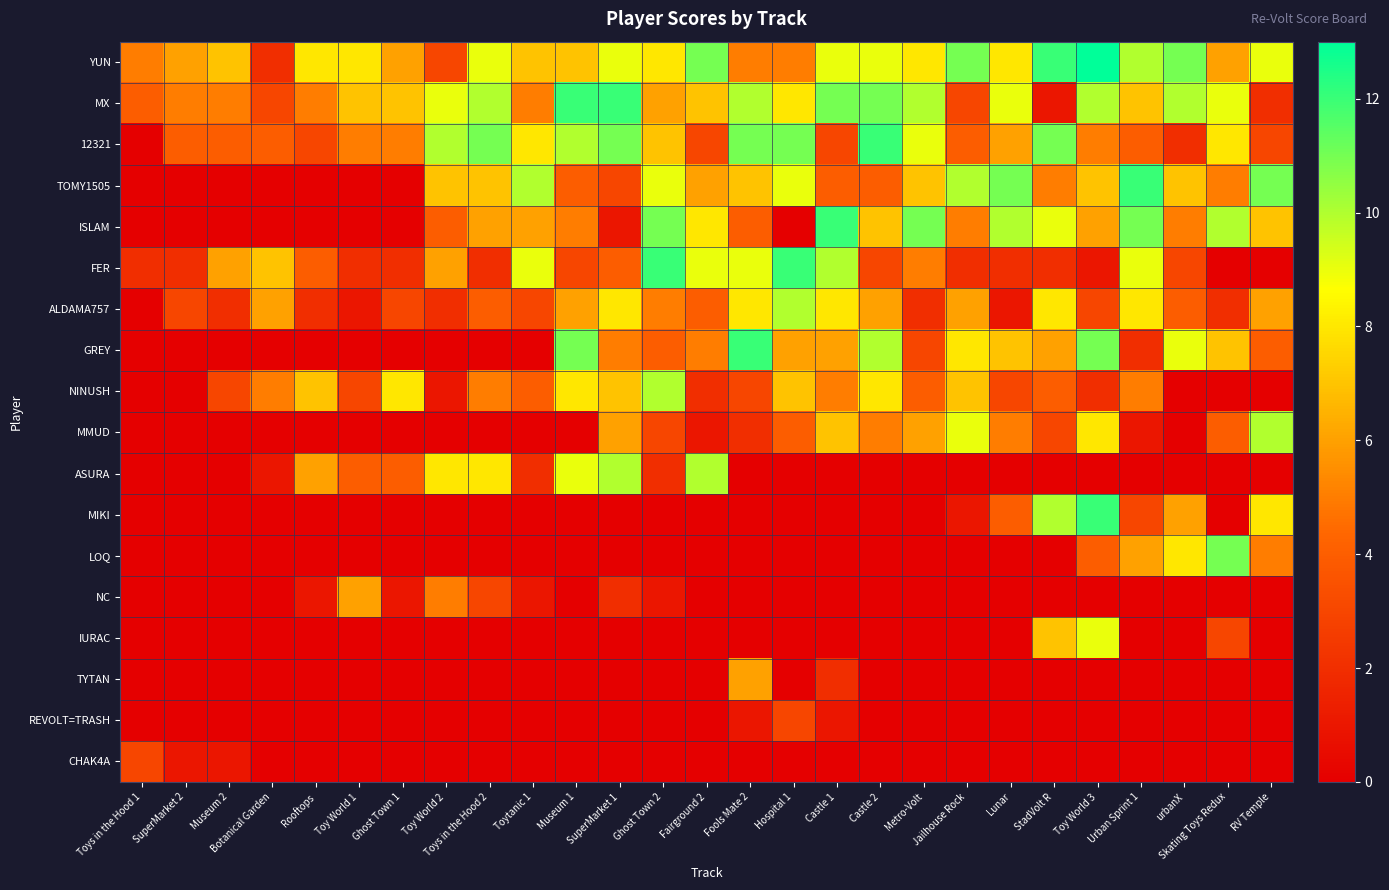

Reading left to right, list all the values displayed in this chart.

YUN: Toys in the Hood 1=5	SuperMarket 2=6	Museum 2=7	Botanical Garden=2	Rooftops=8	Toy World 1=8	Ghost Town 1=6	Toy World 2=3	Toys in the Hood 2=9	Toytanic 1=7	Museum 1=7	SuperMarket 1=9	Ghost Town 2=8	Fairground 2=11	Fools Mate 2=5	Hospital 1=5	Castle 1=9	Castle 2=9	Metro-Volt=8	Jailhouse Rock=11	Lunar=8	StadVolt R=12	Toy World 3=13	Urban Sprint 1=10	urbanX=11	Skating Toys Redux=6	RV Temple=9
MX: Toys in the Hood 1=4	SuperMarket 2=5	Museum 2=5	Botanical Garden=3	Rooftops=5	Toy World 1=7	Ghost Town 1=7	Toy World 2=9	Toys in the Hood 2=10	Toytanic 1=5	Museum 1=12	SuperMarket 1=12	Ghost Town 2=6	Fairground 2=7	Fools Mate 2=10	Hospital 1=8	Castle 1=11	Castle 2=11	Metro-Volt=10	Jailhouse Rock=3	Lunar=9	StadVolt R=1	Toy World 3=10	Urban Sprint 1=7	urbanX=10	Skating Toys Redux=9	RV Temple=2
12321: Toys in the Hood 1=0	SuperMarket 2=4	Museum 2=4	Botanical Garden=4	Rooftops=3	Toy World 1=5	Ghost Town 1=5	Toy World 2=10	Toys in the Hood 2=11	Toytanic 1=8	Museum 1=10	SuperMarket 1=11	Ghost Town 2=7	Fairground 2=3	Fools Mate 2=11	Hospital 1=11	Castle 1=3	Castle 2=12	Metro-Volt=9	Jailhouse Rock=4	Lunar=6	StadVolt R=11	Toy World 3=5	Urban Sprint 1=4	urbanX=2	Skating Toys Redux=8	RV Temple=3
TOMY1505: Toys in the Hood 1=0	SuperMarket 2=0	Museum 2=0	Botanical Garden=0	Rooftops=0	Toy World 1=0	Ghost Town 1=0	Toy World 2=7	Toys in the Hood 2=7	Toytanic 1=10	Museum 1=4	SuperMarket 1=3	Ghost Town 2=9	Fairground 2=6	Fools Mate 2=7	Hospital 1=9	Castle 1=4	Castle 2=4	Metro-Volt=7	Jailhouse Rock=10	Lunar=11	StadVolt R=5	Toy World 3=7	Urban Sprint 1=12	urbanX=7	Skating Toys Redux=5	RV Temple=11
ISLAM: Toys in the Hood 1=0	SuperMarket 2=0	Museum 2=0	Botanical Garden=0	Rooftops=0	Toy World 1=0	Ghost Town 1=0	Toy World 2=4	Toys in the Hood 2=6	Toytanic 1=6	Museum 1=5	SuperMarket 1=1	Ghost Town 2=11	Fairground 2=8	Fools Mate 2=4	Hospital 1=0	Castle 1=12	Castle 2=7	Metro-Volt=11	Jailhouse Rock=5	Lunar=10	StadVolt R=9	Toy World 3=6	Urban Sprint 1=11	urbanX=5	Skating Toys Redux=10	RV Temple=7
FER: Toys in the Hood 1=2	SuperMarket 2=2	Museum 2=6	Botanical Garden=7	Rooftops=4	Toy World 1=2	Ghost Town 1=2	Toy World 2=6	Toys in the Hood 2=2	Toytanic 1=9	Museum 1=3	SuperMarket 1=4	Ghost Town 2=12	Fairground 2=9	Fools Mate 2=9	Hospital 1=12	Castle 1=10	Castle 2=3	Metro-Volt=5	Jailhouse Rock=2	Lunar=2	StadVolt R=2	Toy World 3=1	Urban Sprint 1=9	urbanX=3	Skating Toys Redux=0	RV Temple=0
ALDAMA757: Toys in the Hood 1=0	SuperMarket 2=3	Museum 2=2	Botanical Garden=6	Rooftops=2	Toy World 1=1	Ghost Town 1=3	Toy World 2=2	Toys in the Hood 2=4	Toytanic 1=3	Museum 1=6	SuperMarket 1=8	Ghost Town 2=5	Fairground 2=4	Fools Mate 2=8	Hospital 1=10	Castle 1=8	Castle 2=6	Metro-Volt=2	Jailhouse Rock=6	Lunar=1	StadVolt R=8	Toy World 3=3	Urban Sprint 1=8	urbanX=4	Skating Toys Redux=2	RV Temple=6
GREY: Toys in the Hood 1=0	SuperMarket 2=0	Museum 2=0	Botanical Garden=0	Rooftops=0	Toy World 1=0	Ghost Town 1=0	Toy World 2=0	Toys in the Hood 2=0	Toytanic 1=0	Museum 1=11	SuperMarket 1=5	Ghost Town 2=4	Fairground 2=5	Fools Mate 2=12	Hospital 1=6	Castle 1=6	Castle 2=10	Metro-Volt=3	Jailhouse Rock=8	Lunar=7	StadVolt R=6	Toy World 3=11	Urban Sprint 1=2	urbanX=9	Skating Toys Redux=7	RV Temple=4
NINUSH: Toys in the Hood 1=0	SuperMarket 2=0	Museum 2=3	Botanical Garden=5	Rooftops=7	Toy World 1=3	Ghost Town 1=8	Toy World 2=1	Toys in the Hood 2=5	Toytanic 1=4	Museum 1=8	SuperMarket 1=7	Ghost Town 2=10	Fairground 2=2	Fools Mate 2=3	Hospital 1=7	Castle 1=5	Castle 2=8	Metro-Volt=4	Jailhouse Rock=7	Lunar=3	StadVolt R=4	Toy World 3=2	Urban Sprint 1=5	urbanX=0	Skating Toys Redux=0	RV Temple=0
MMUD: Toys in the Hood 1=0	SuperMarket 2=0	Museum 2=0	Botanical Garden=0	Rooftops=0	Toy World 1=0	Ghost Town 1=0	Toy World 2=0	Toys in the Hood 2=0	Toytanic 1=0	Museum 1=0	SuperMarket 1=6	Ghost Town 2=3	Fairground 2=1	Fools Mate 2=2	Hospital 1=4	Castle 1=7	Castle 2=5	Metro-Volt=6	Jailhouse Rock=9	Lunar=5	StadVolt R=3	Toy World 3=8	Urban Sprint 1=1	urbanX=0	Skating Toys Redux=4	RV Temple=10
ASURA: Toys in the Hood 1=0	SuperMarket 2=0	Museum 2=0	Botanical Garden=1	Rooftops=6	Toy World 1=4	Ghost Town 1=4	Toy World 2=8	Toys in the Hood 2=8	Toytanic 1=2	Museum 1=9	SuperMarket 1=10	Ghost Town 2=2	Fairground 2=10	Fools Mate 2=0	Hospital 1=0	Castle 1=0	Castle 2=0	Metro-Volt=0	Jailhouse Rock=0	Lunar=0	StadVolt R=0	Toy World 3=0	Urban Sprint 1=0	urbanX=0	Skating Toys Redux=0	RV Temple=0
MIKI: Toys in the Hood 1=0	SuperMarket 2=0	Museum 2=0	Botanical Garden=0	Rooftops=0	Toy World 1=0	Ghost Town 1=0	Toy World 2=0	Toys in the Hood 2=0	Toytanic 1=0	Museum 1=0	SuperMarket 1=0	Ghost Town 2=0	Fairground 2=0	Fools Mate 2=0	Hospital 1=0	Castle 1=0	Castle 2=0	Metro-Volt=0	Jailhouse Rock=1	Lunar=4	StadVolt R=10	Toy World 3=12	Urban Sprint 1=3	urbanX=6	Skating Toys Redux=0	RV Temple=8
LOQ: Toys in the Hood 1=0	SuperMarket 2=0	Museum 2=0	Botanical Garden=0	Rooftops=0	Toy World 1=0	Ghost Town 1=0	Toy World 2=0	Toys in the Hood 2=0	Toytanic 1=0	Museum 1=0	SuperMarket 1=0	Ghost Town 2=0	Fairground 2=0	Fools Mate 2=0	Hospital 1=0	Castle 1=0	Castle 2=0	Metro-Volt=0	Jailhouse Rock=0	Lunar=0	StadVolt R=0	Toy World 3=4	Urban Sprint 1=6	urbanX=8	Skating Toys Redux=11	RV Temple=5
NC: Toys in the Hood 1=0	SuperMarket 2=0	Museum 2=0	Botanical Garden=0	Rooftops=1	Toy World 1=6	Ghost Town 1=1	Toy World 2=5	Toys in the Hood 2=3	Toytanic 1=1	Museum 1=0	SuperMarket 1=2	Ghost Town 2=1	Fairground 2=0	Fools Mate 2=0	Hospital 1=0	Castle 1=0	Castle 2=0	Metro-Volt=0	Jailhouse Rock=0	Lunar=0	StadVolt R=0	Toy World 3=0	Urban Sprint 1=0	urbanX=0	Skating Toys Redux=0	RV Temple=0
IURAC: Toys in the Hood 1=0	SuperMarket 2=0	Museum 2=0	Botanical Garden=0	Rooftops=0	Toy World 1=0	Ghost Town 1=0	Toy World 2=0	Toys in the Hood 2=0	Toytanic 1=0	Museum 1=0	SuperMarket 1=0	Ghost Town 2=0	Fairground 2=0	Fools Mate 2=0	Hospital 1=0	Castle 1=0	Castle 2=0	Metro-Volt=0	Jailhouse Rock=0	Lunar=0	StadVolt R=7	Toy World 3=9	Urban Sprint 1=0	urbanX=0	Skating Toys Redux=3	RV Temple=0
TYTAN: Toys in the Hood 1=0	SuperMarket 2=0	Museum 2=0	Botanical Garden=0	Rooftops=0	Toy World 1=0	Ghost Town 1=0	Toy World 2=0	Toys in the Hood 2=0	Toytanic 1=0	Museum 1=0	SuperMarket 1=0	Ghost Town 2=0	Fairground 2=0	Fools Mate 2=6	Hospital 1=0	Castle 1=2	Castle 2=0	Metro-Volt=0	Jailhouse Rock=0	Lunar=0	StadVolt R=0	Toy World 3=0	Urban Sprint 1=0	urbanX=0	Skating Toys Redux=0	RV Temple=0
REVOLT=TRASH: Toys in the Hood 1=0	SuperMarket 2=0	Museum 2=0	Botanical Garden=0	Rooftops=0	Toy World 1=0	Ghost Town 1=0	Toy World 2=0	Toys in the Hood 2=0	Toytanic 1=0	Museum 1=0	SuperMarket 1=0	Ghost Town 2=0	Fairground 2=0	Fools Mate 2=1	Hospital 1=3	Castle 1=1	Castle 2=0	Metro-Volt=0	Jailhouse Rock=0	Lunar=0	StadVolt R=0	Toy World 3=0	Urban Sprint 1=0	urbanX=0	Skating Toys Redux=0	RV Temple=0
CHAK4A: Toys in the Hood 1=3	SuperMarket 2=1	Museum 2=1	Botanical Garden=0	Rooftops=0	Toy World 1=0	Ghost Town 1=0	Toy World 2=0	Toys in the Hood 2=0	Toytanic 1=0	Museum 1=0	SuperMarket 1=0	Ghost Town 2=0	Fairground 2=0	Fools Mate 2=0	Hospital 1=0	Castle 1=0	Castle 2=0	Metro-Volt=0	Jailhouse Rock=0	Lunar=0	StadVolt R=0	Toy World 3=0	Urban Sprint 1=0	urbanX=0	Skating Toys Redux=0	RV Temple=0